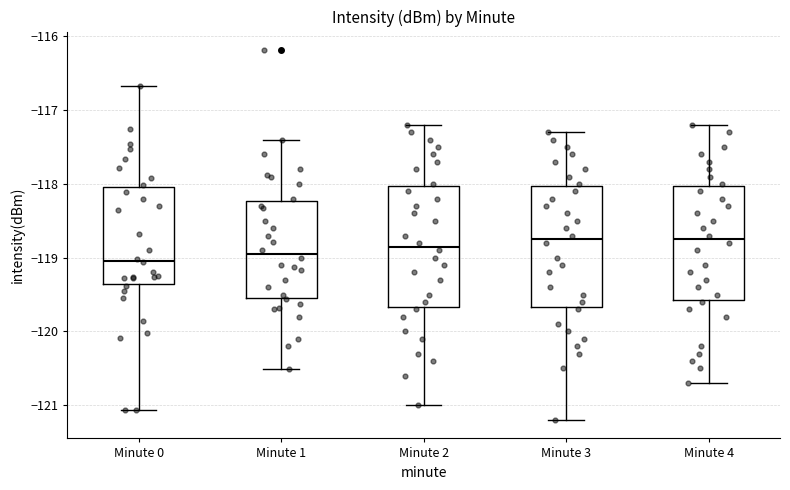

Where does the upper whisker of the box for Minute 3 end on the y-axis? The values are not printed on the chart, so give them approximately, as read against the axis.

-117.3